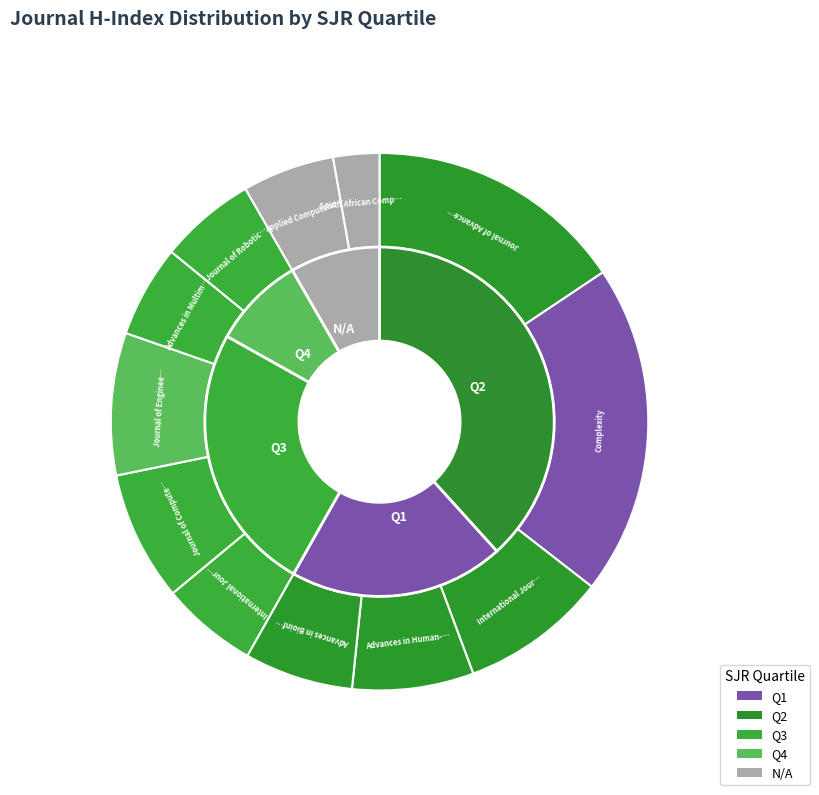

Does Applied Computational Intelligence represent more than half of the total?

No